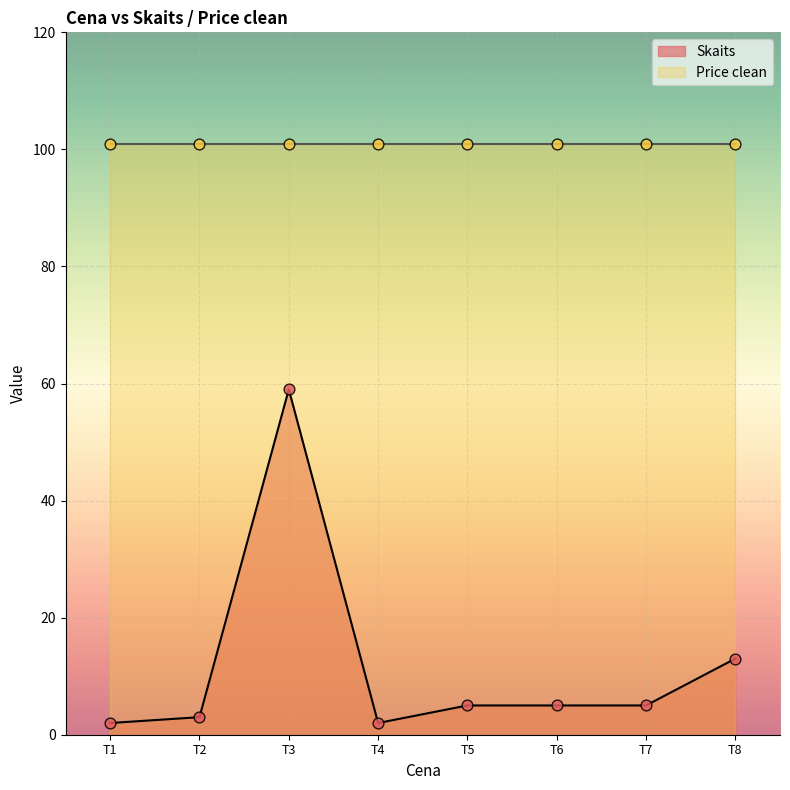

Where is Skaits nearest to the value 30?

T8